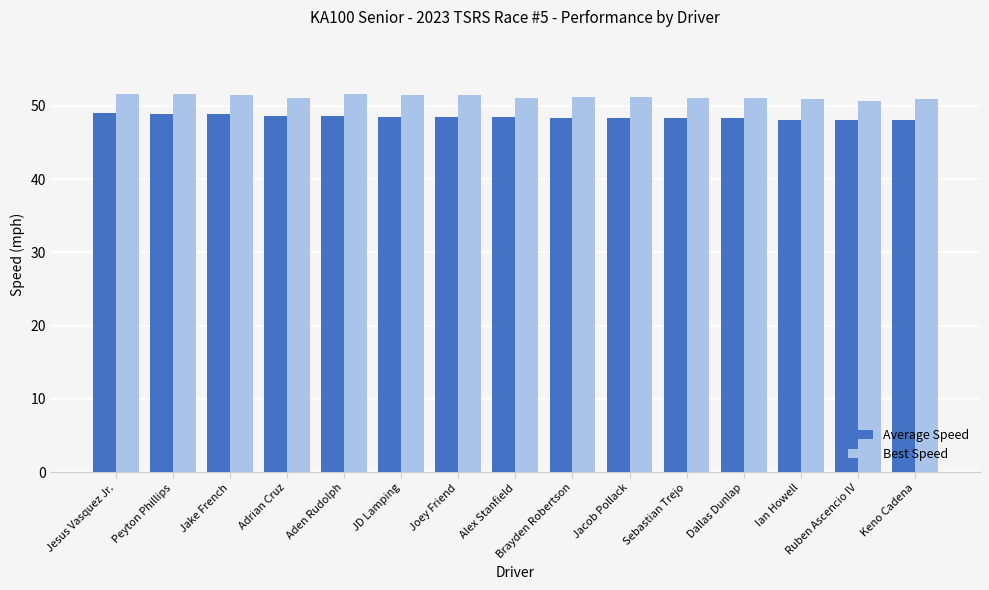

What is the spread (max minus min) of values at Jacob Pollack?

2.8